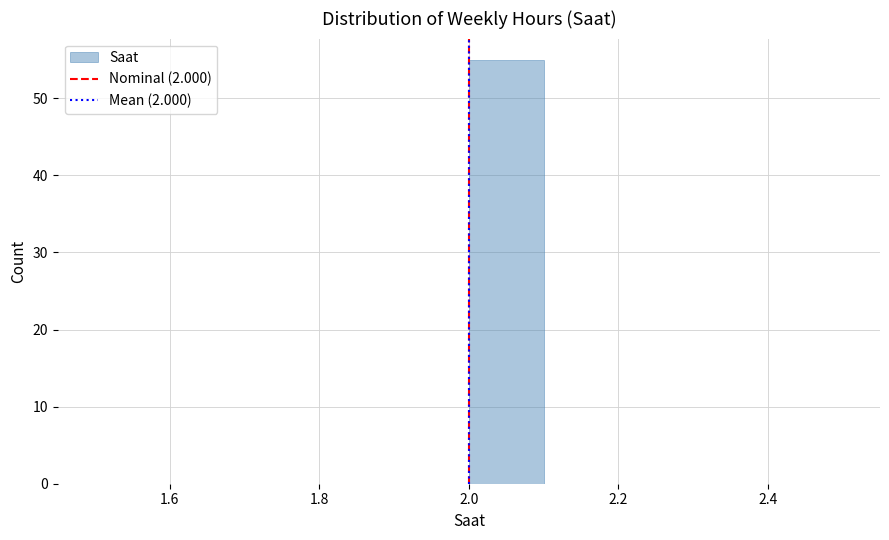

Reading left to right, transcribe this chart: for each bar, give the range it covers on the x-axis and its height. The values are not printed on the chart, so give them approximately, as read against the axis.

1.5 to 1.6: 0
1.6 to 1.7: 0
1.7 to 1.8: 0
1.8 to 1.9: 0
1.9 to 2.0: 0
2.0 to 2.1: 55
2.1 to 2.2: 0
2.2 to 2.3: 0
2.3 to 2.4: 0
2.4 to 2.5: 0